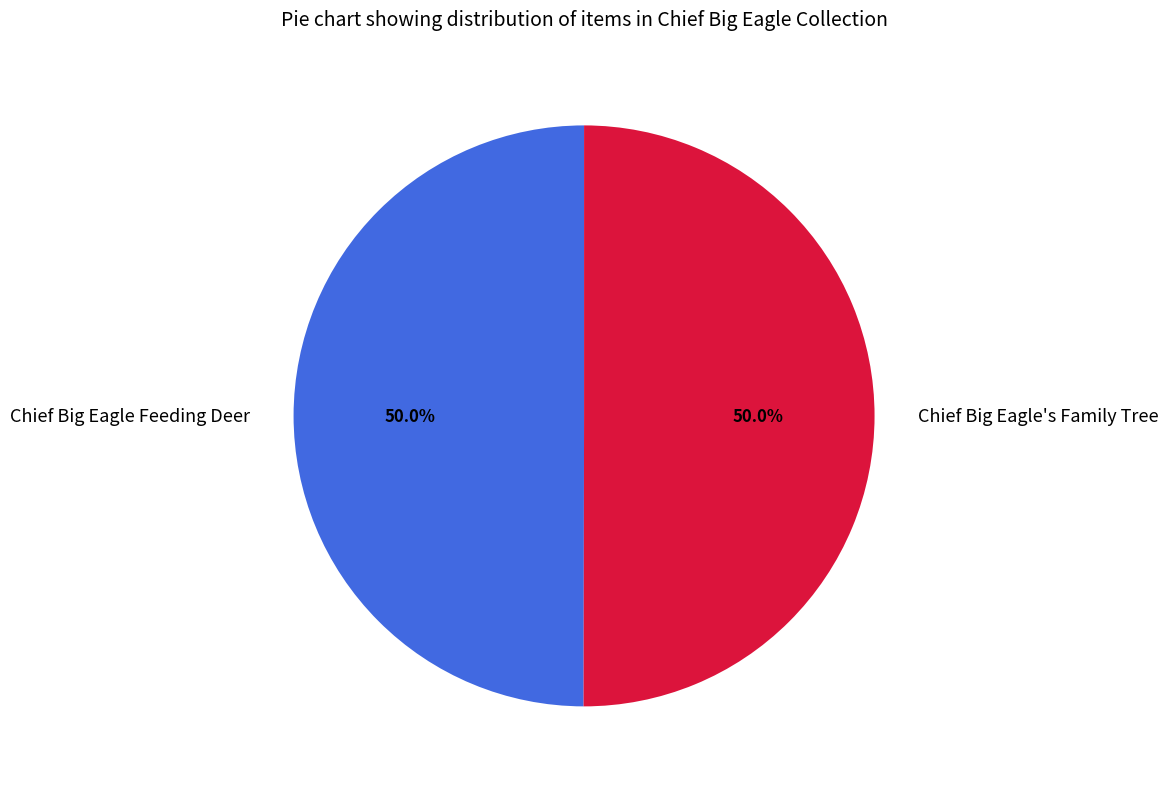

To the nearest percent, what is the combined percentage of Chief Big Eagle's Family Tree and Chief Big Eagle Feeding Deer?

100%